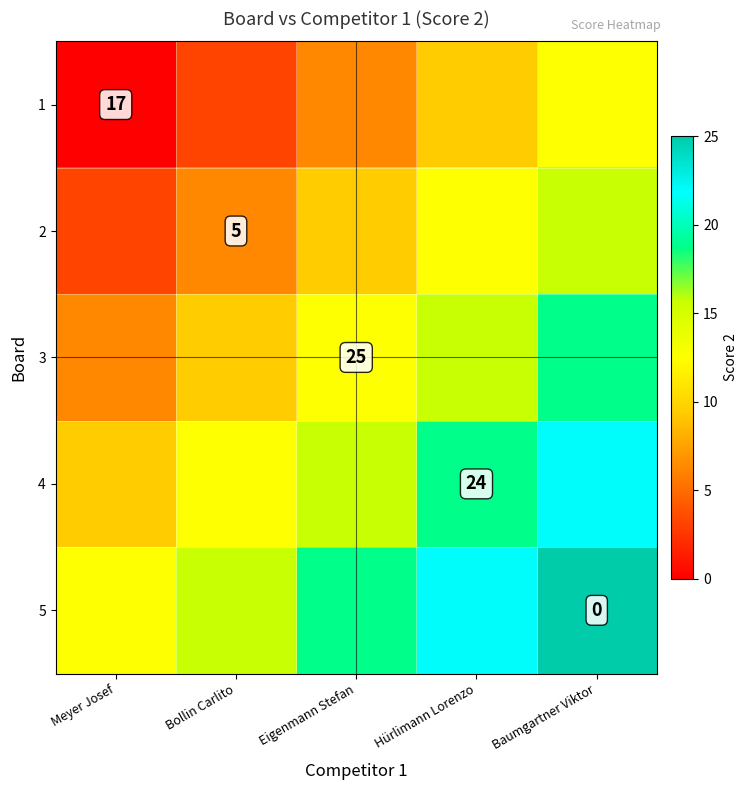

What is the difference between the maximum and minimum values in the 3 series?

12.5